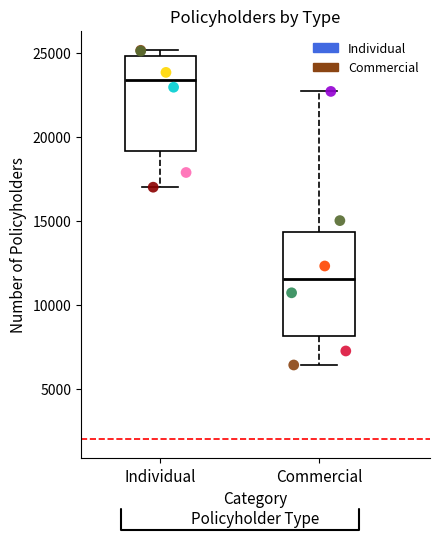

Reading left to right, transcribe this box plot: for each box, give where its median line is, the range the box spans, and where its two whiskers end, as read against the y-axis. The values are not printed on the chart, so give them approximately, as read against the axis.

Individual: median 23500, box 19000 to 25000, whiskers 17000 to 25000 (just above the box's upper edge)
Commercial: median 11500, box 8000 to 14500, whiskers 6500 to 22500